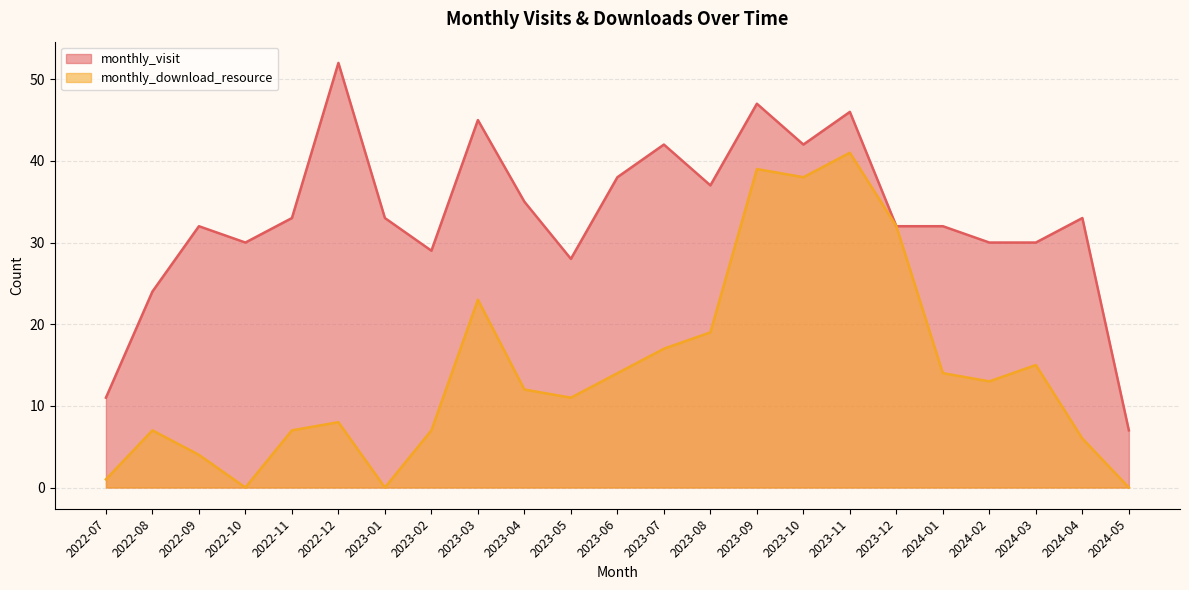

At how many categories does at least one series exceed 5?

23